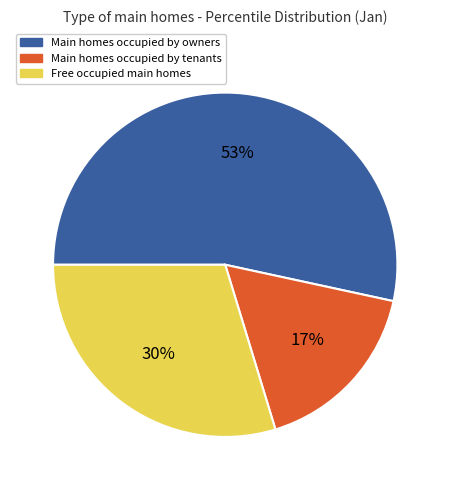

Is there a majority slice in this chart?

Yes